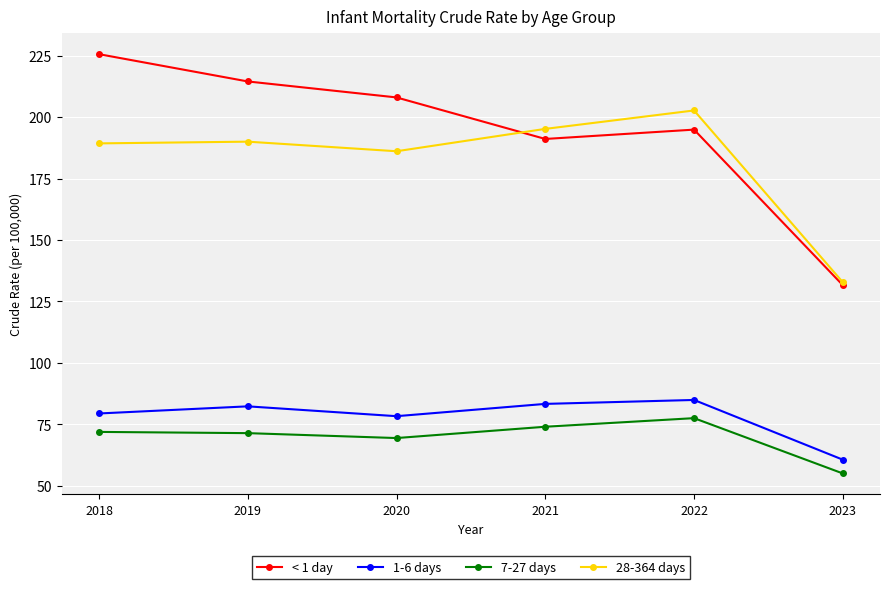

The 1-6 days series shows 109.5 at 2021. True or false?

False